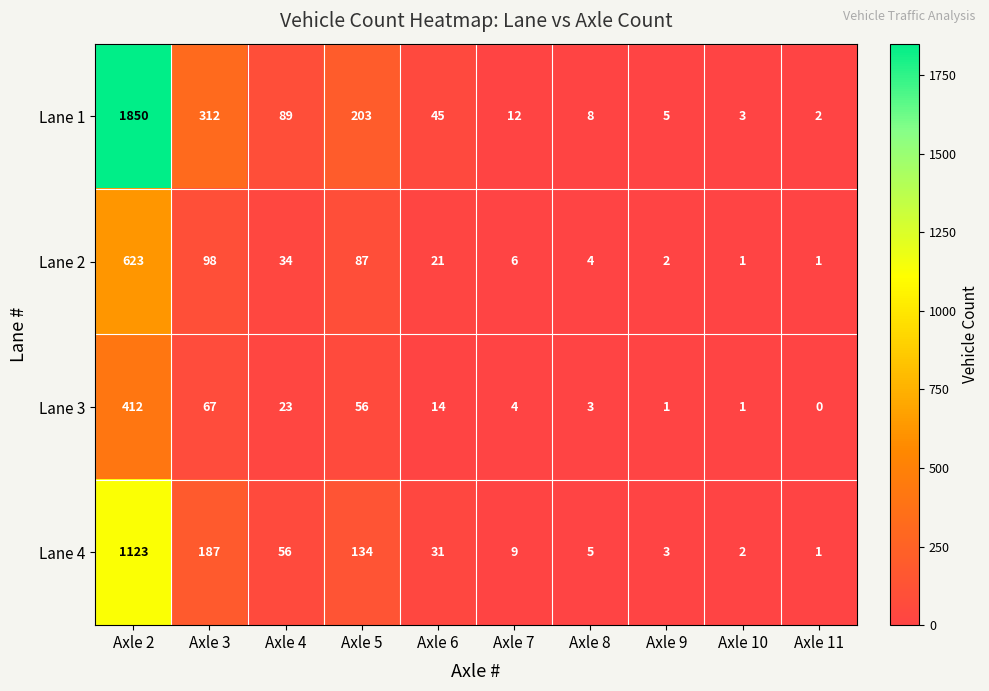

What is the average value of the Lane 3 series?

58